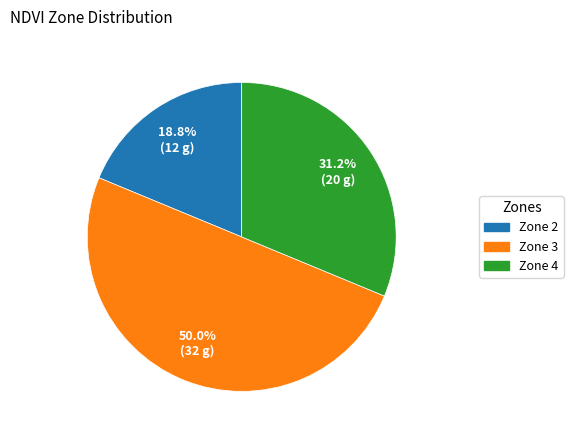

True or false: Zone 2 accounts for 19% of the total.

True